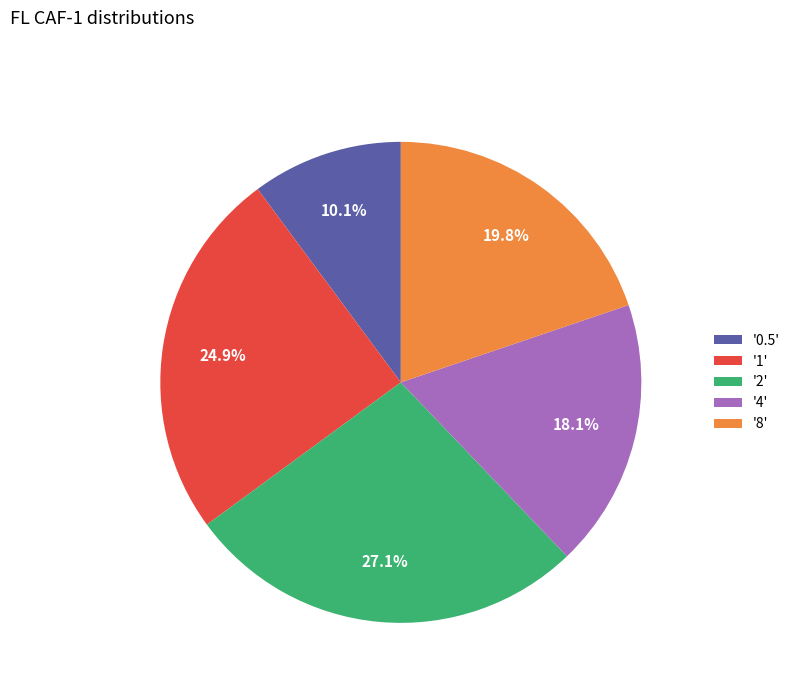

Combined, do '0.5' and '2' account for over 50%?

No